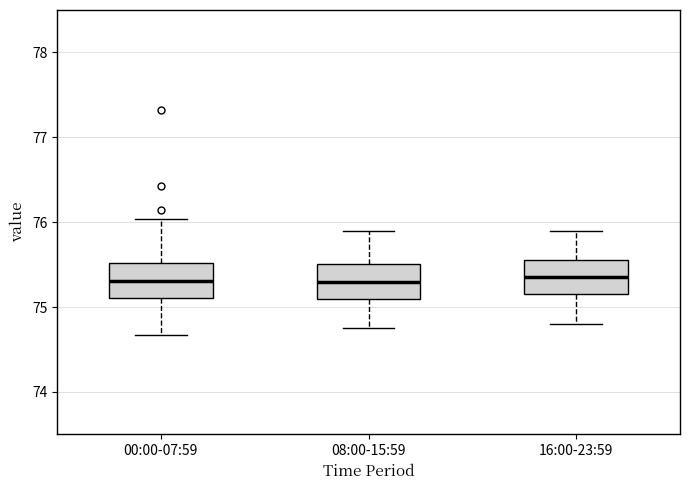

Where does the lower whisker of the box for 08:00-15:59 end on the y-axis? The values are not printed on the chart, so give them approximately, as read against the axis.

74.8